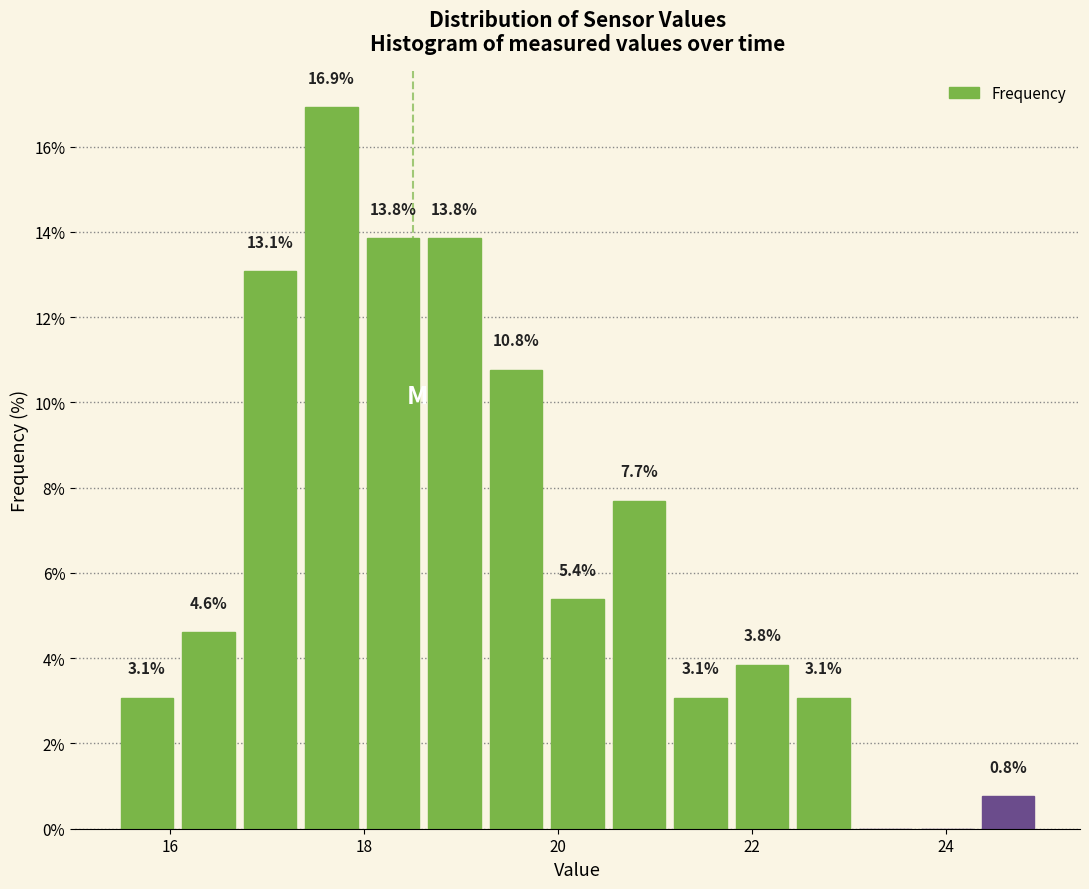

Read against the x-axis, roughly where is the centre of the tallest bar?

17.6